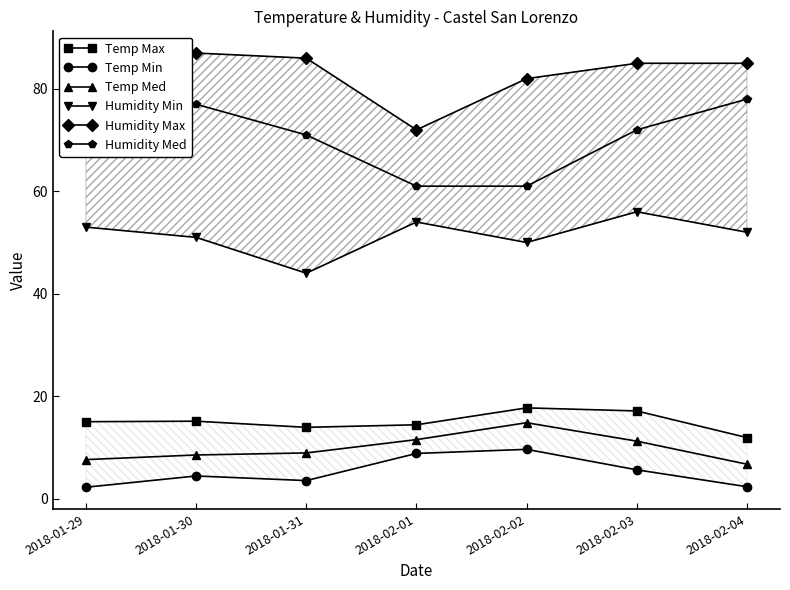

Is it true that Temp Max equals 15.1 at 2018-01-30?

True